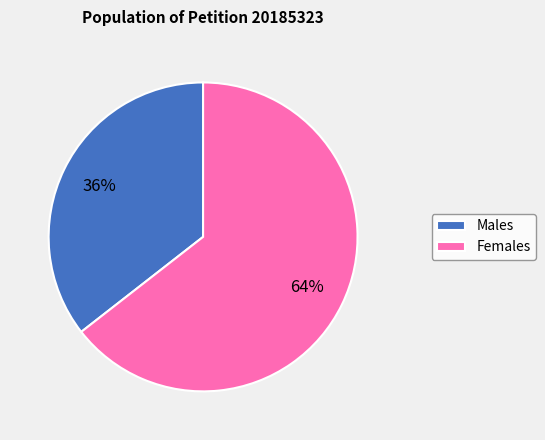

Does any single category account for the majority?

Yes